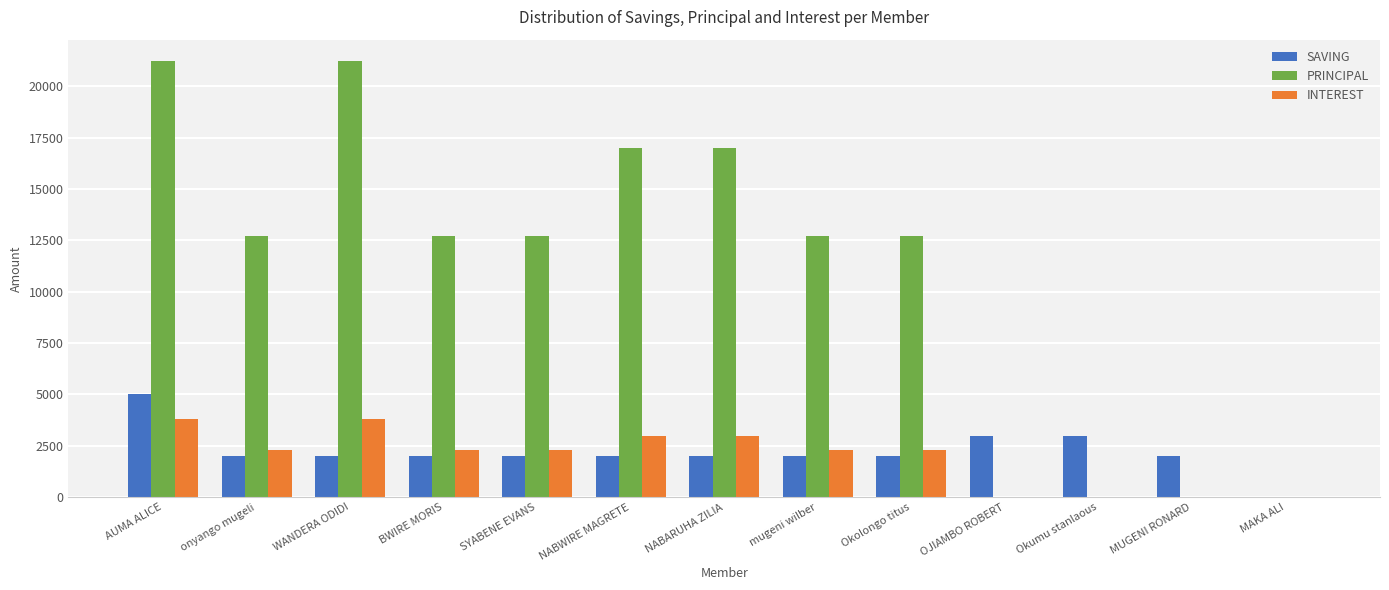

Between AUMA ALICE and SYABENE EVANS, which series saw the biggest shift?

PRINCIPAL